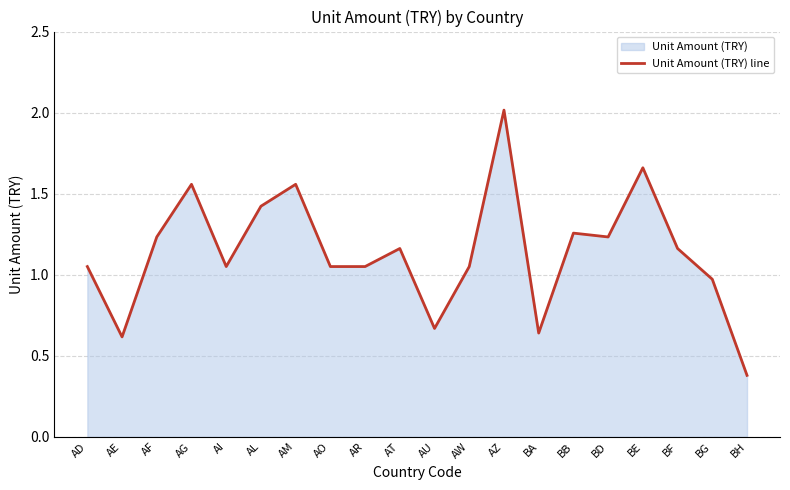

Does the chart have visible grid lines?

Yes